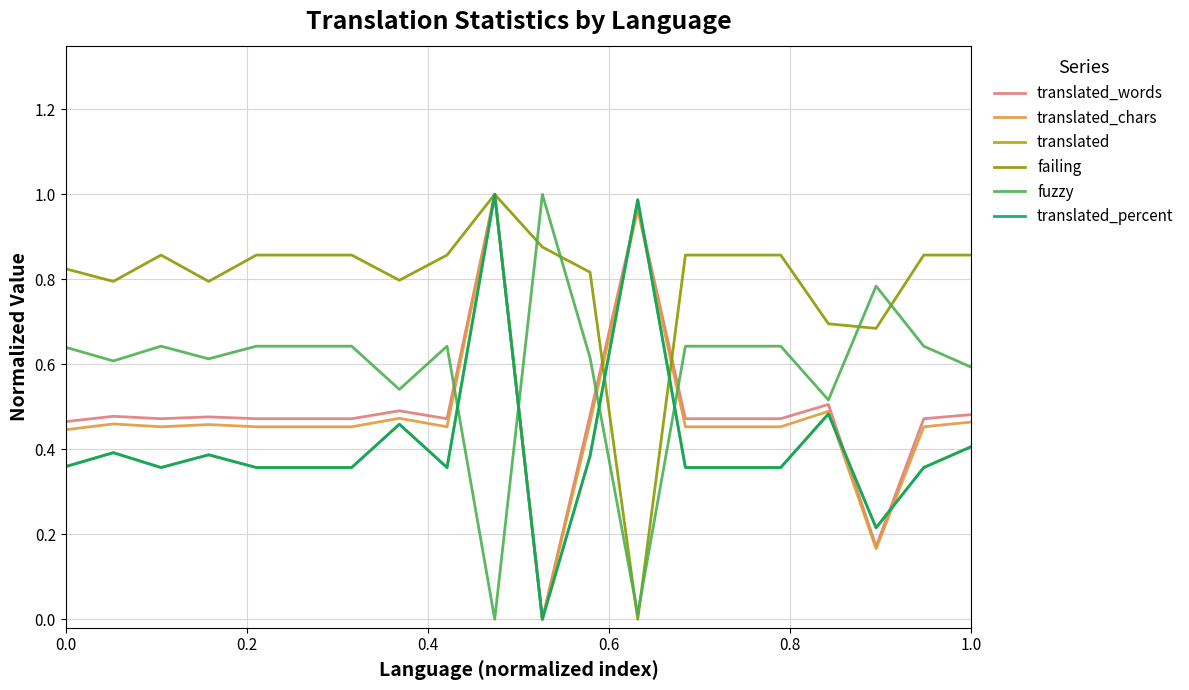

Does the chart have visible grid lines?

Yes